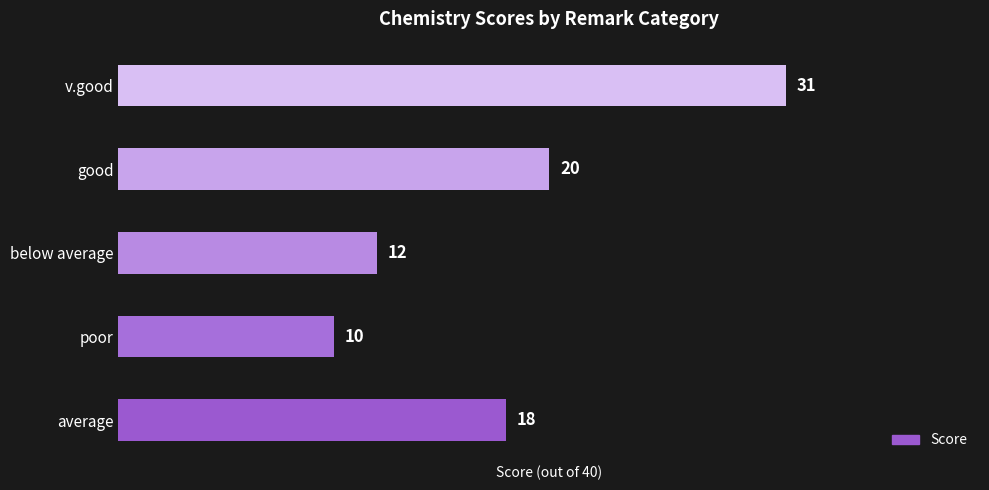

Reading bottom to top, extract all data points from this chart.

average=18	poor=10	below average=12	good=20	v.good=31